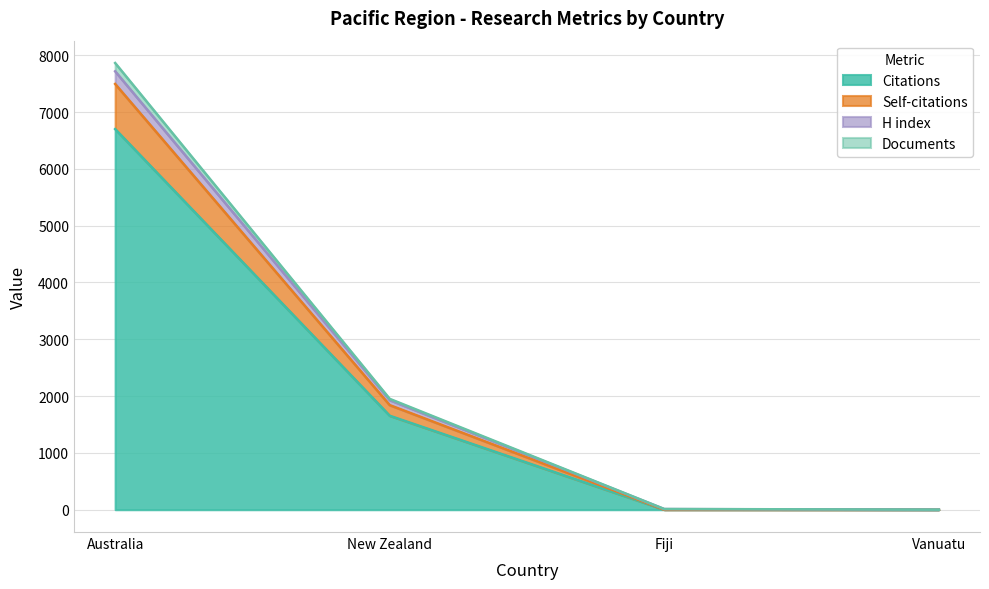

What is the label of the 2nd point from the left?

New Zealand